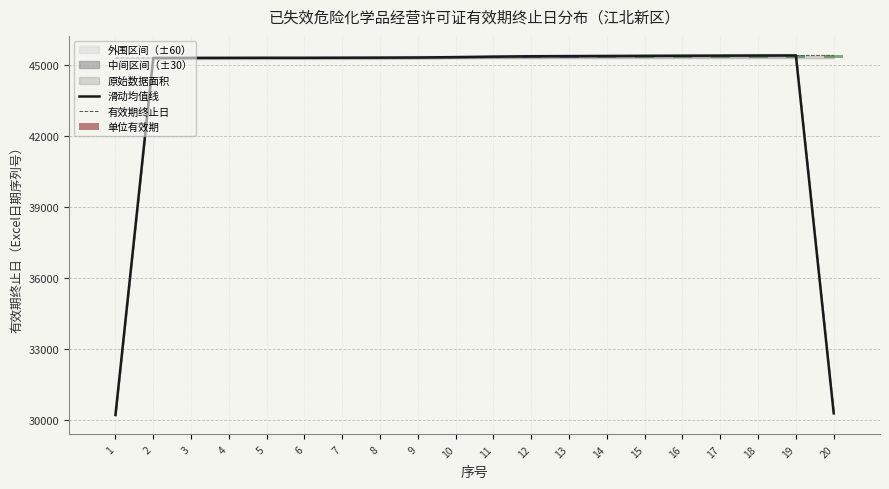

What is the difference between the maximum and minimum values in the 滑动均值线 series?

15206.3